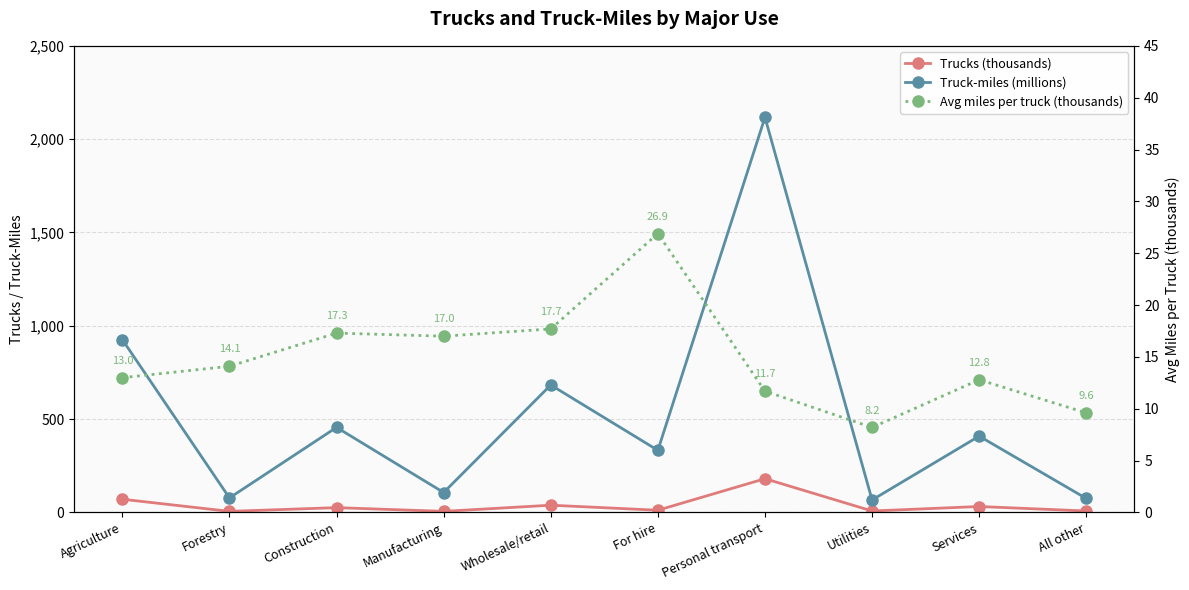

True or false: Truck-miles (millions) and Trucks (thousands) cross at least once.

False